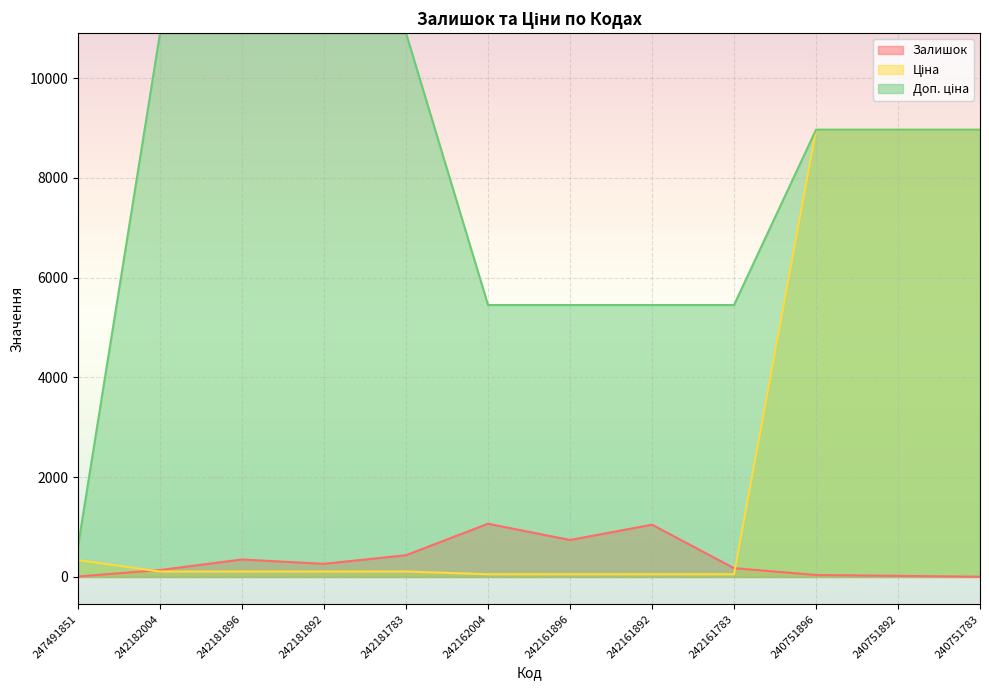

Between 242161896 and 240751896, which series saw the biggest shift?

Ціна